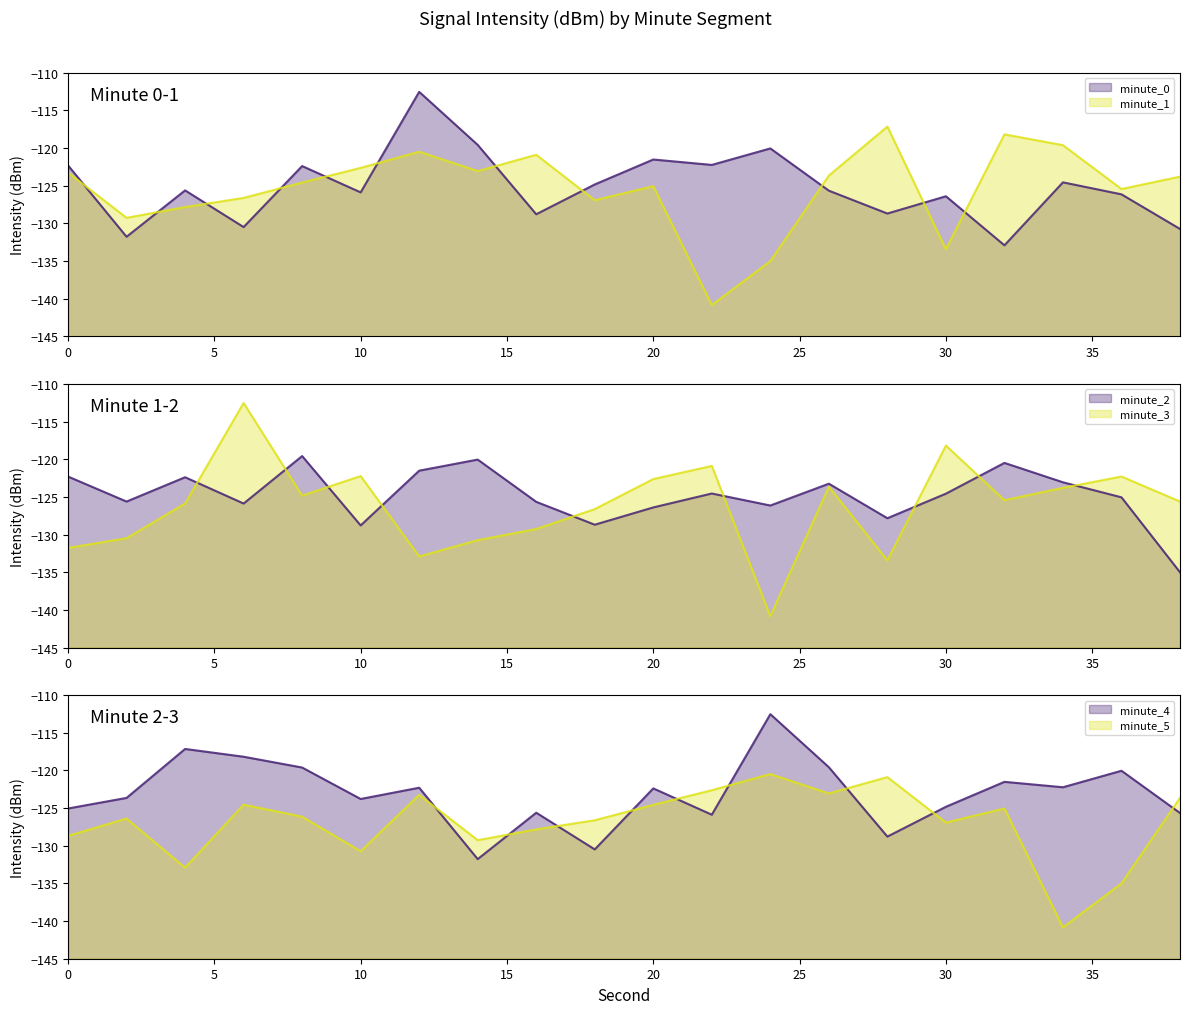

True or false: minute_0 has a value of -132.9 at 32.

True